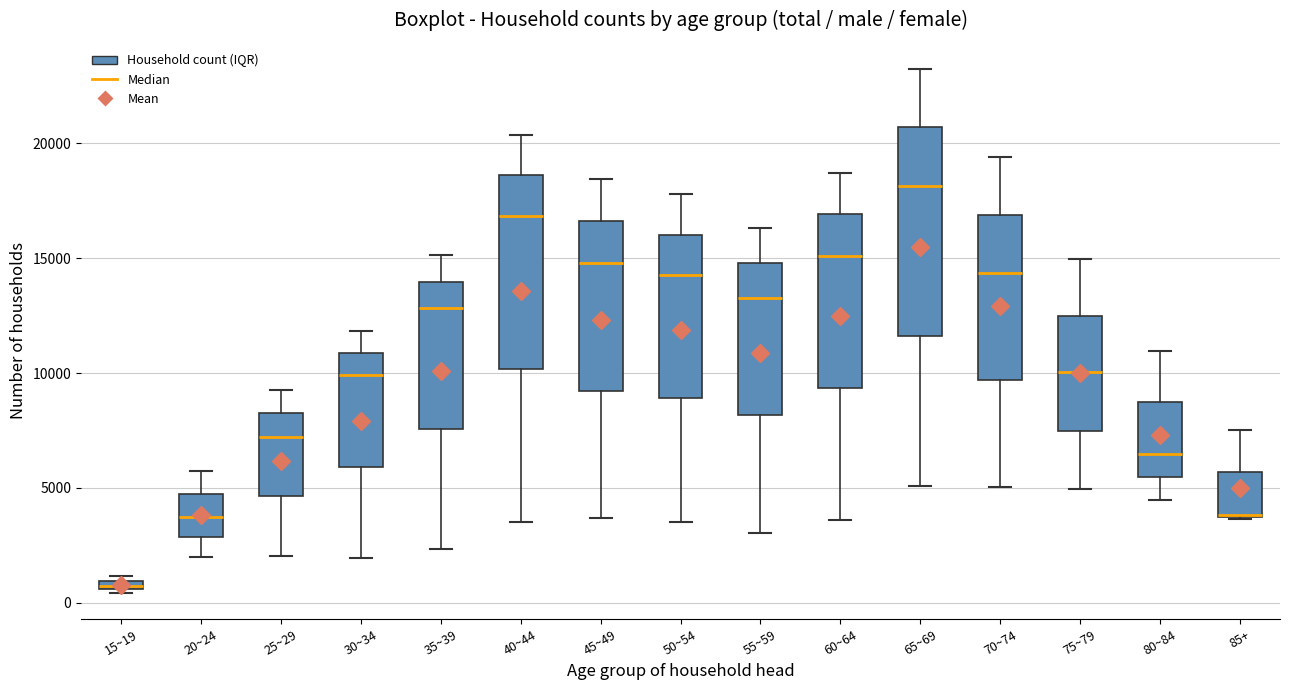

Comparing the boxes themselves (not the whiskers), which one is the tallest?

65~69